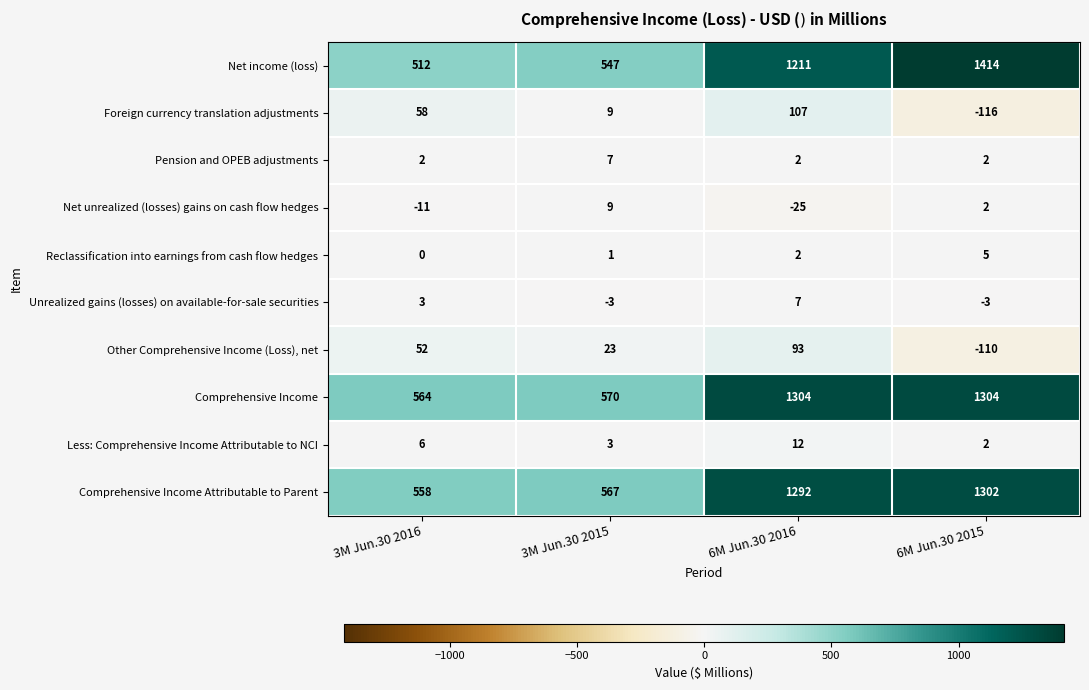

Which series has the widest spread of values?

Net income (loss)